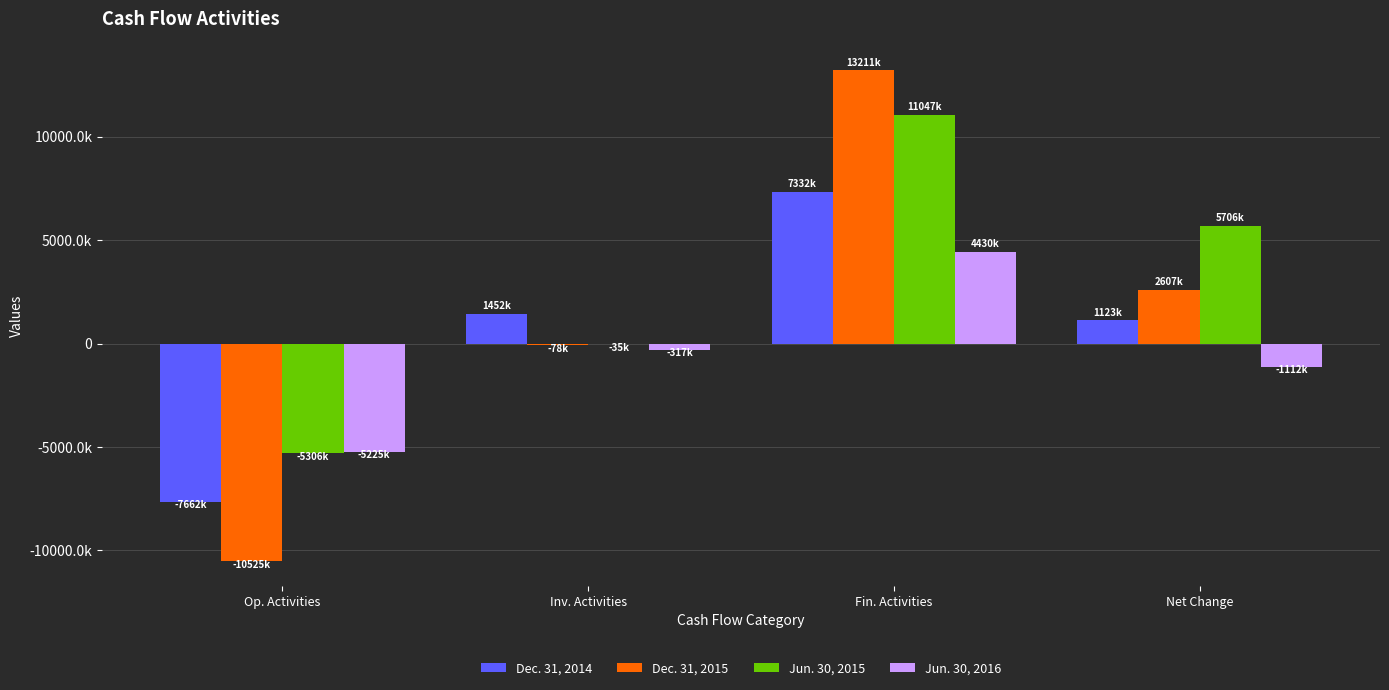

At which label does Dec. 31, 2014 reach its peak?

Fin. Activities